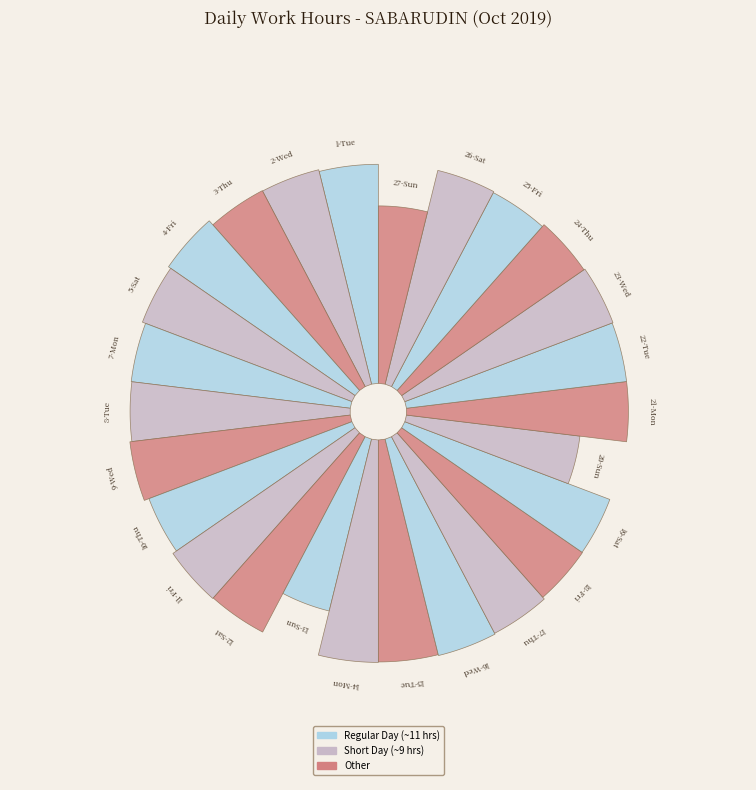

True or false: 21-Mon accounts for 4% of the total.

True